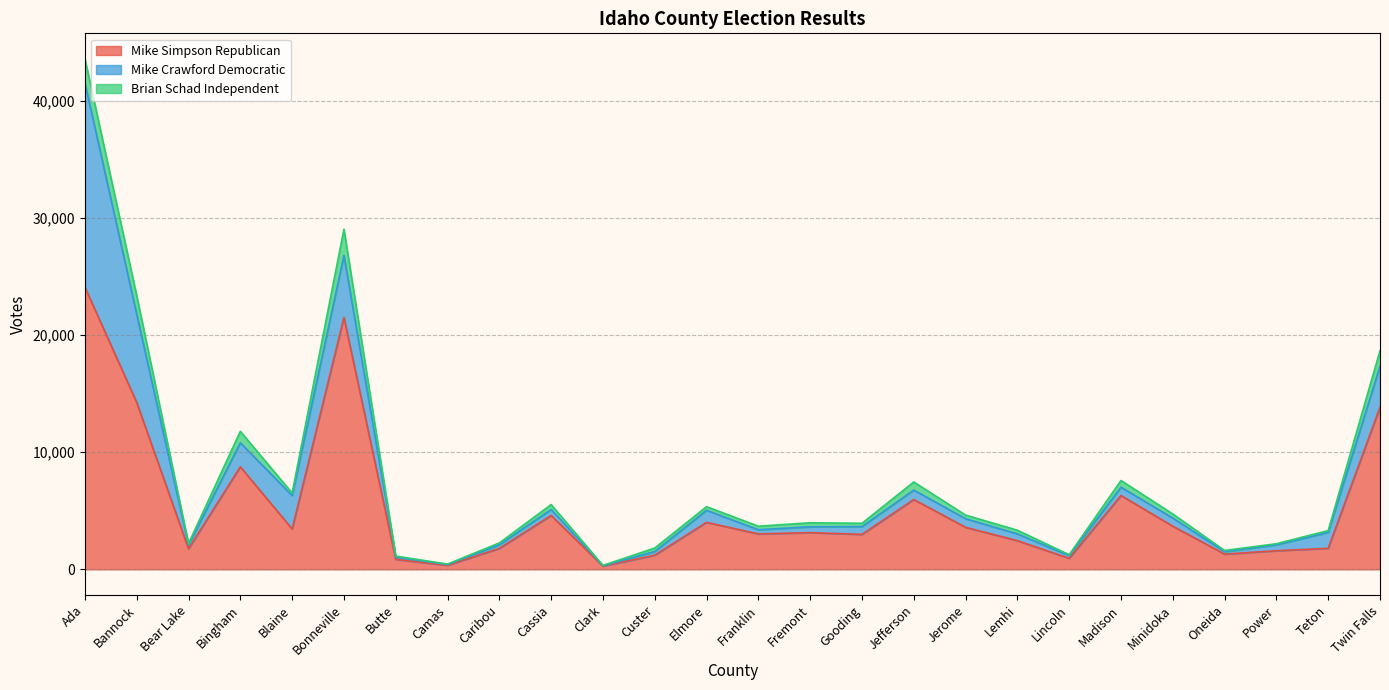

Reading right to left, what are all the values shown in this chart?

Mike Simpson Republican: Twin Falls=13843	Teton=1796	Power=1588	Oneida=1300	Minidoka=3684	Madison=6302	Lincoln=940	Lemhi=2448	Jerome=3587	Jefferson=5961	Gooding=2984	Fremont=3134	Franklin=3025	Elmore=4013	Custer=1206	Clark=274	Cassia=4599	Caribou=1787	Camas=347	Butte=847	Bonneville=21511	Blaine=3443	Bingham=8757	Bear Lake=1757	Bannock=14248	Ada=24087
Mike Crawford Democratic: Twin Falls=3496	Teton=1355	Power=503	Oneida=206	Minidoka=694	Madison=708	Lincoln=231	Lemhi=579	Jerome=736	Jefferson=805	Gooding=664	Fremont=497	Franklin=355	Elmore=1028	Custer=316	Clark=34	Cassia=509	Caribou=313	Camas=64	Butte=190	Bonneville=5280	Blaine=2853	Bingham=2051	Bear Lake=315	Bannock=7523	Ada=17444
Brian Schad Independent: Twin Falls=1325	Teton=160	Power=97	Oneida=103	Minidoka=350	Madison=575	Lincoln=76	Lemhi=312	Jerome=309	Jefferson=693	Gooding=284	Fremont=345	Franklin=303	Elmore=309	Custer=298	Clark=29	Cassia=422	Caribou=155	Camas=39	Butte=94	Bonneville=2246	Blaine=218	Bingham=979	Bear Lake=127	Bannock=1600	Ada=2052